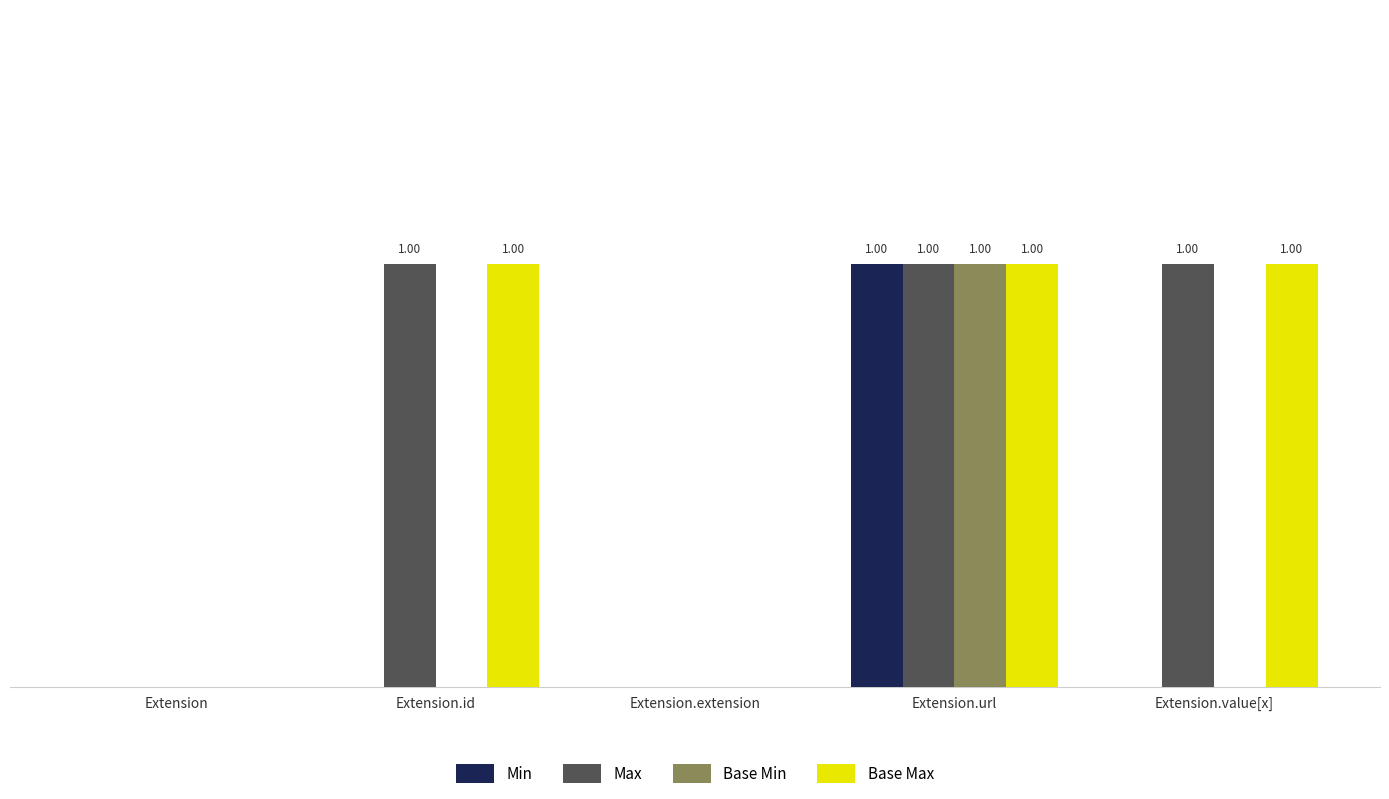

Reading right to left, what are all the values shown in this chart?

Min: Extension.value[x]=0	Extension.url=1	Extension.extension=0	Extension.id=0	Extension=0
Max: Extension.value[x]=1	Extension.url=1	Extension.extension=0	Extension.id=1	Extension=0
Base Min: Extension.value[x]=0	Extension.url=1	Extension.extension=0	Extension.id=0	Extension=0
Base Max: Extension.value[x]=1	Extension.url=1	Extension.extension=0	Extension.id=1	Extension=0